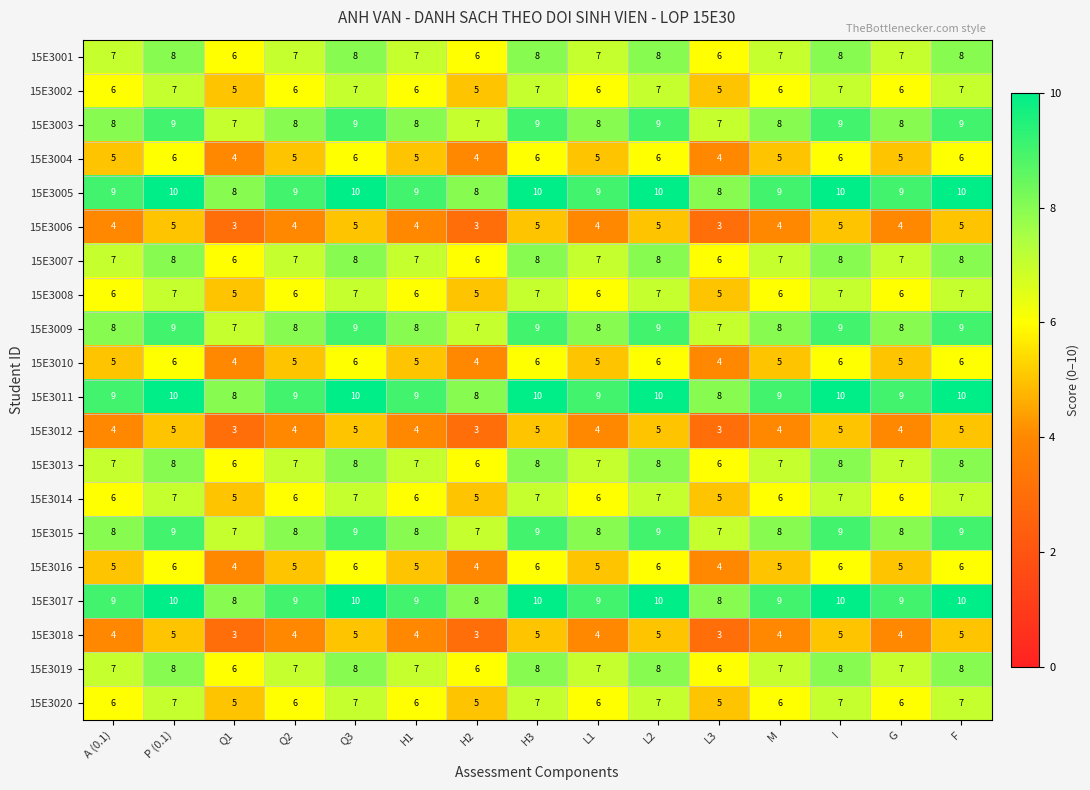

What is the difference between the highest and lowest values at Q1?

5